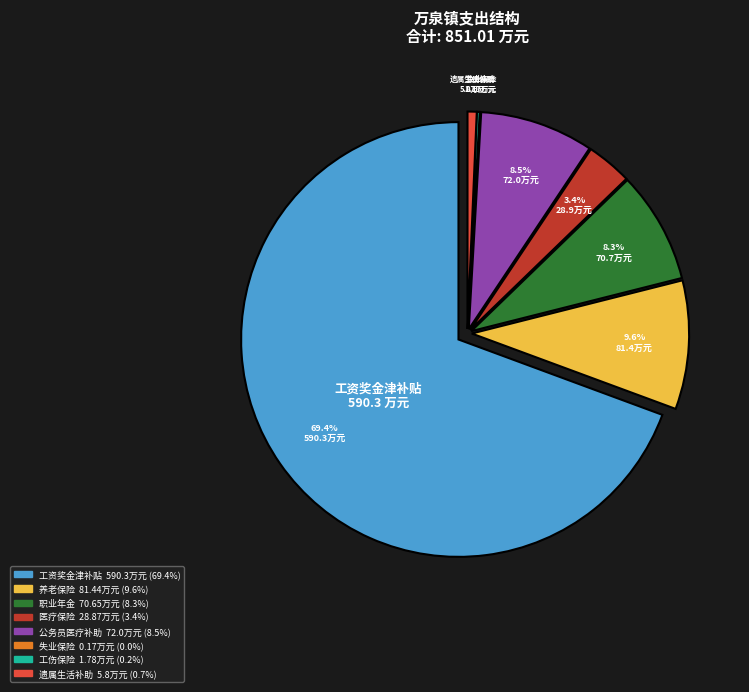

To the nearest percent, what is the combined percentage of 工伤保险 and 职业年金?

9%